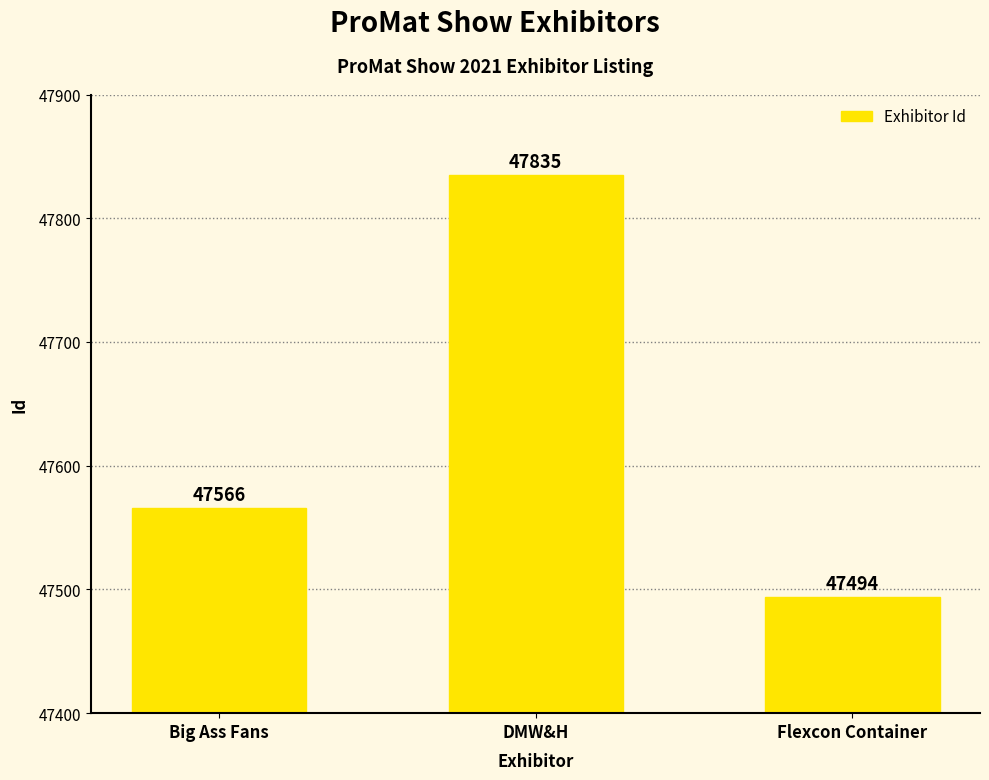

How many data points are less than 47566?

1